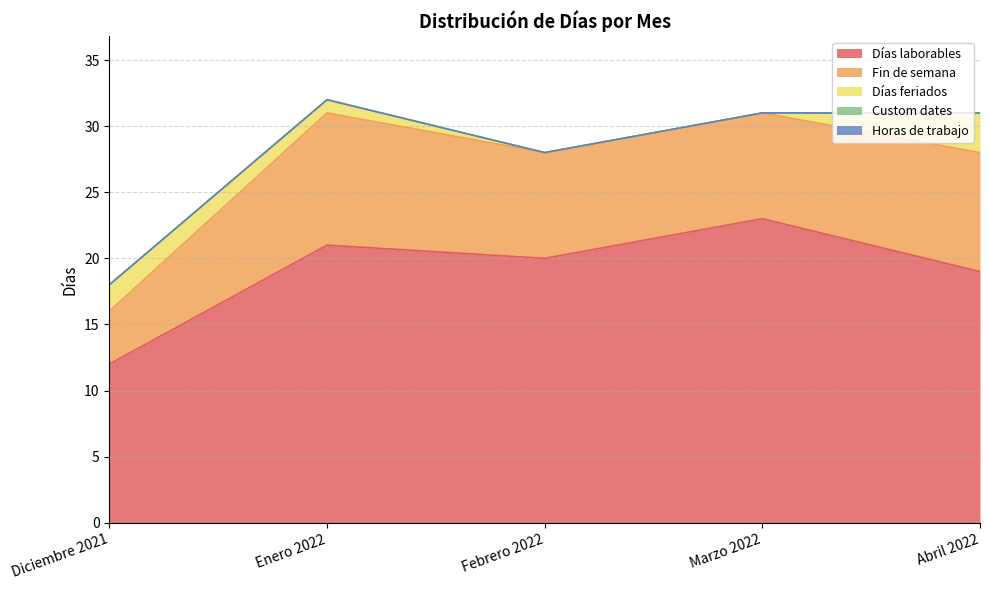

True or false: Horas de trabajo and Días laborables intersect in this chart.

False